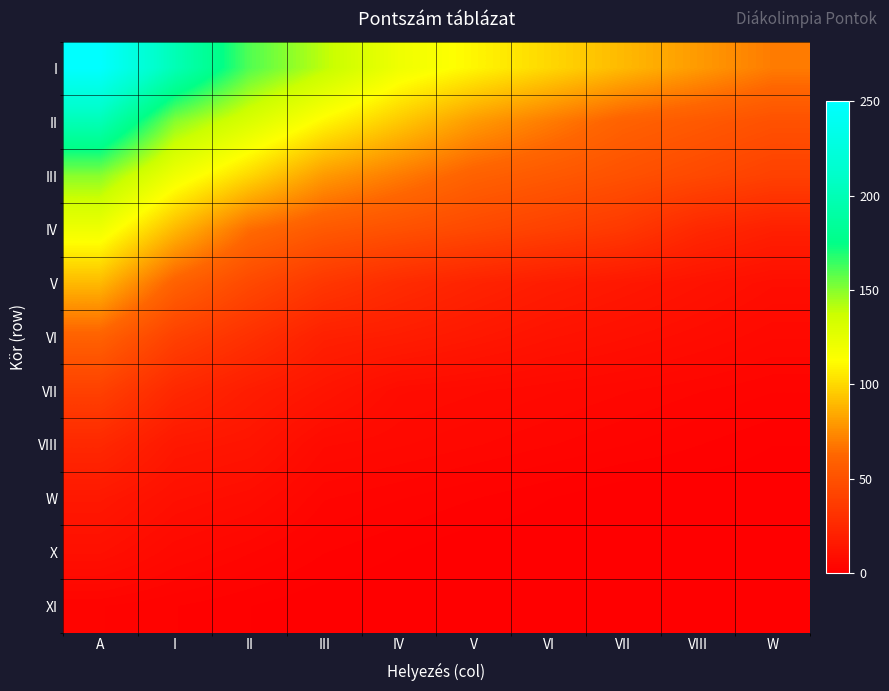

At which category is the sum across all series the highest?

A